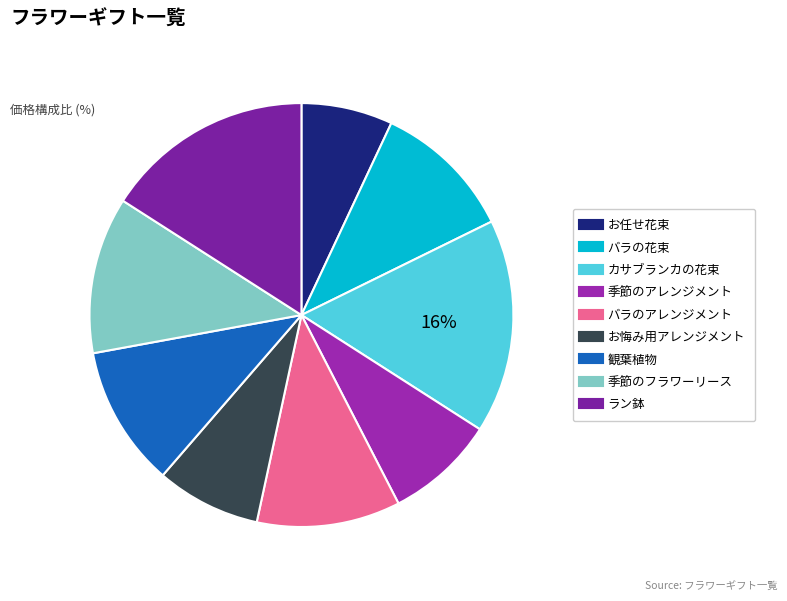

True or false: お悔み用アレンジメント accounts for 1% of the total.

False